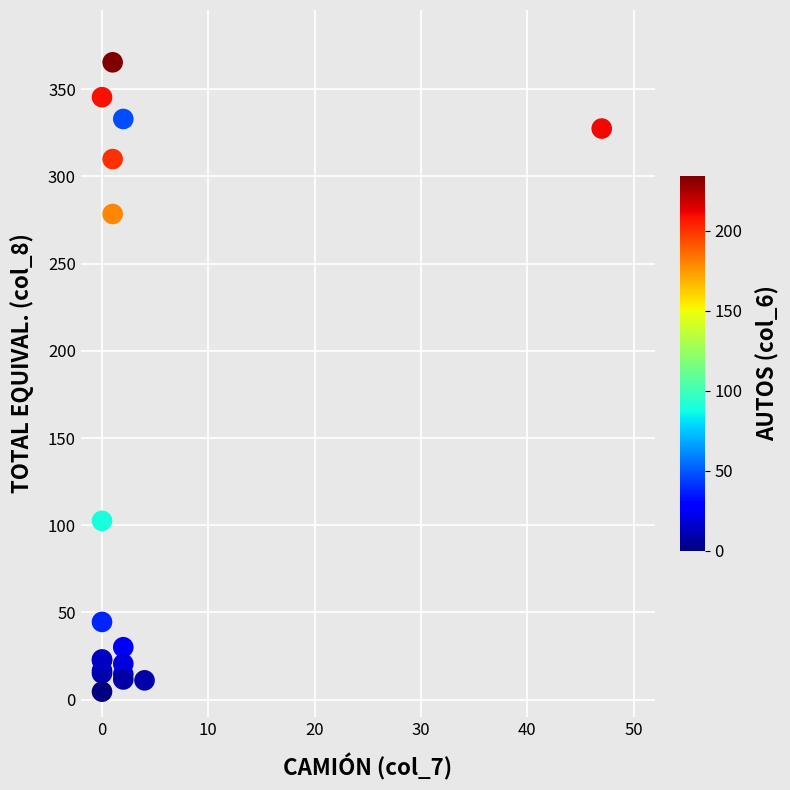

What Y value in the scatter plot is closest to 185?

102.5